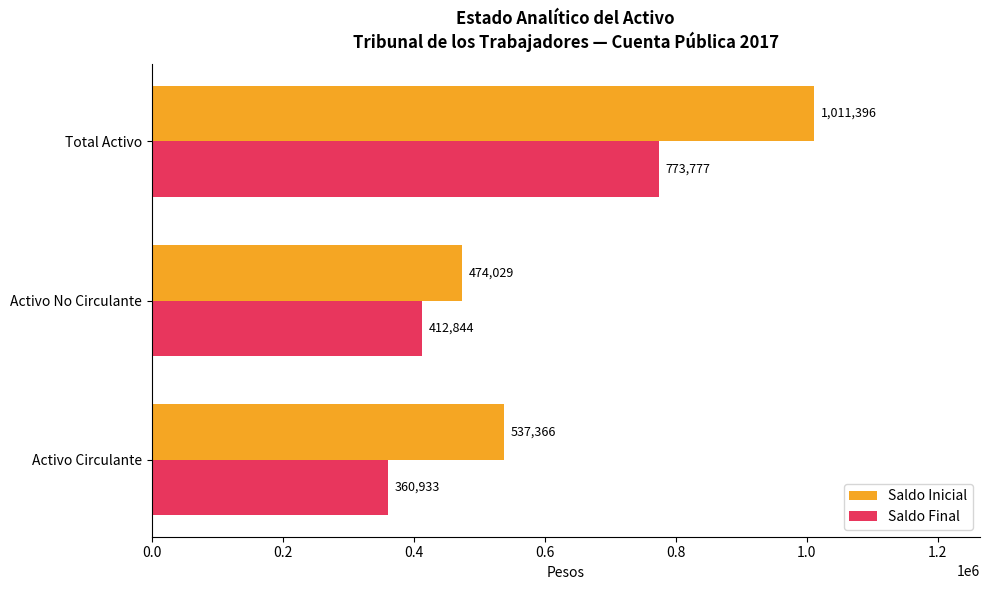

The Saldo Inicial series shows 1757211.5 at Total Activo. True or false?

False